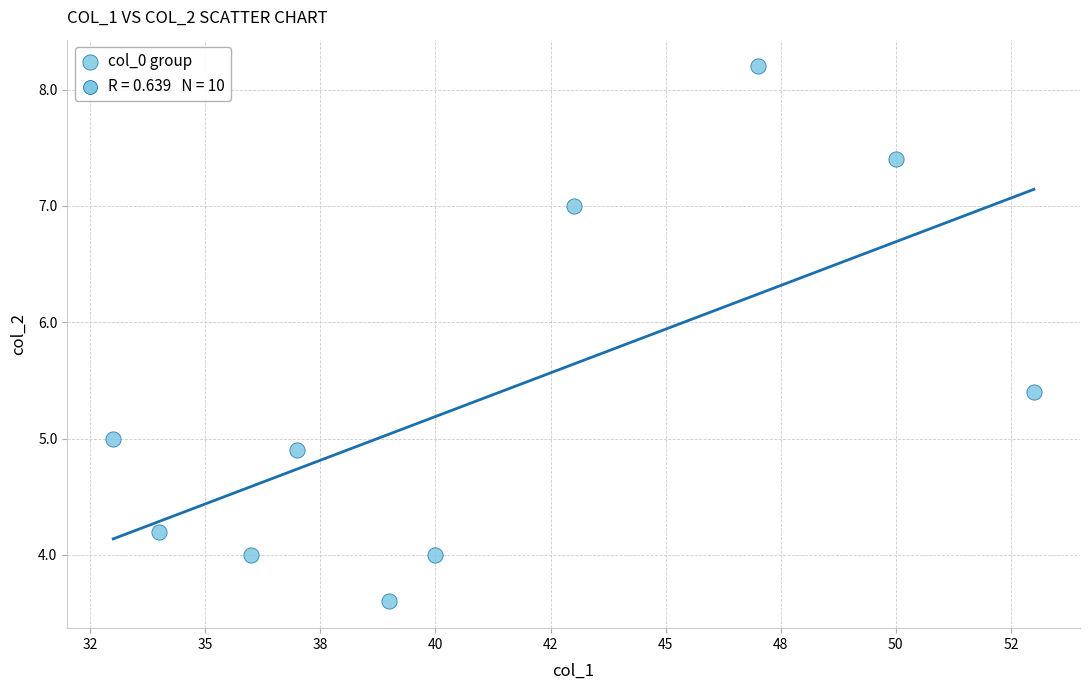

What is the average X value?

41.2